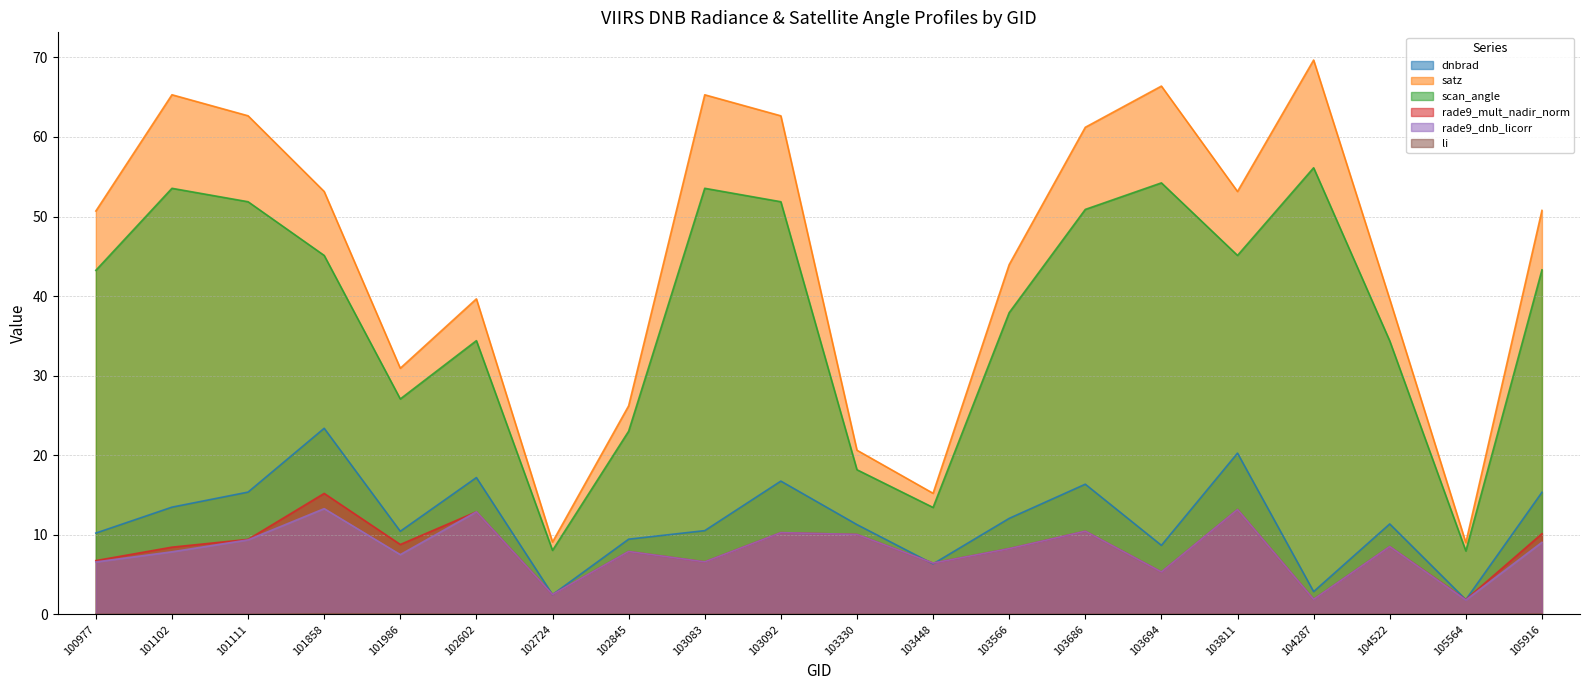

True or false: li has more than 0 points higher than both neighbors.

True